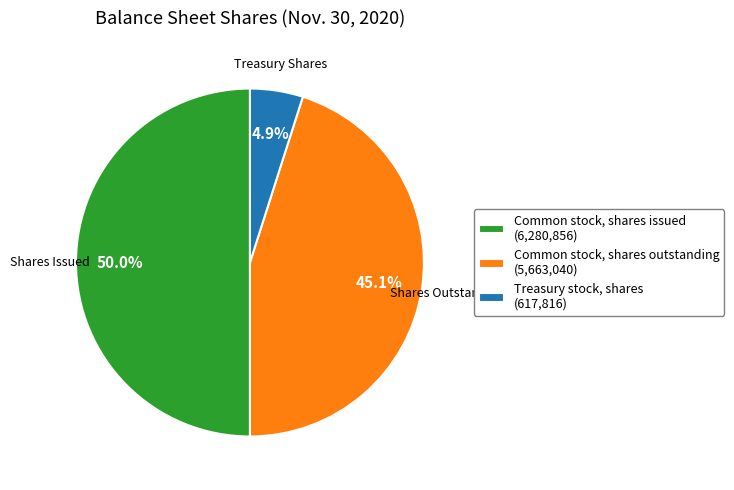

Which slice is the smallest?

Treasury stock, shares